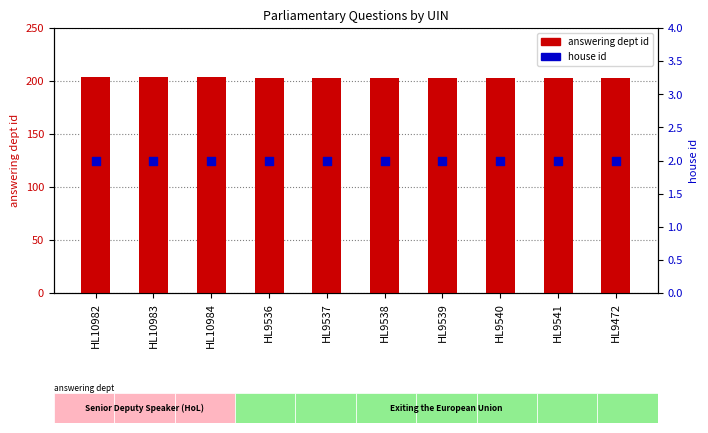

Which series has the largest total across all categories?

answering dept id